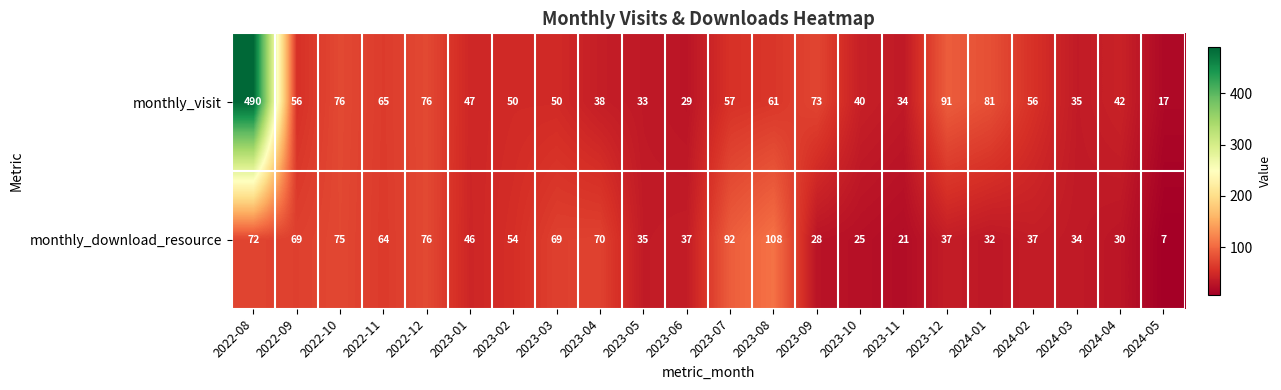

At which category is the sum across all series the highest?

2022-08